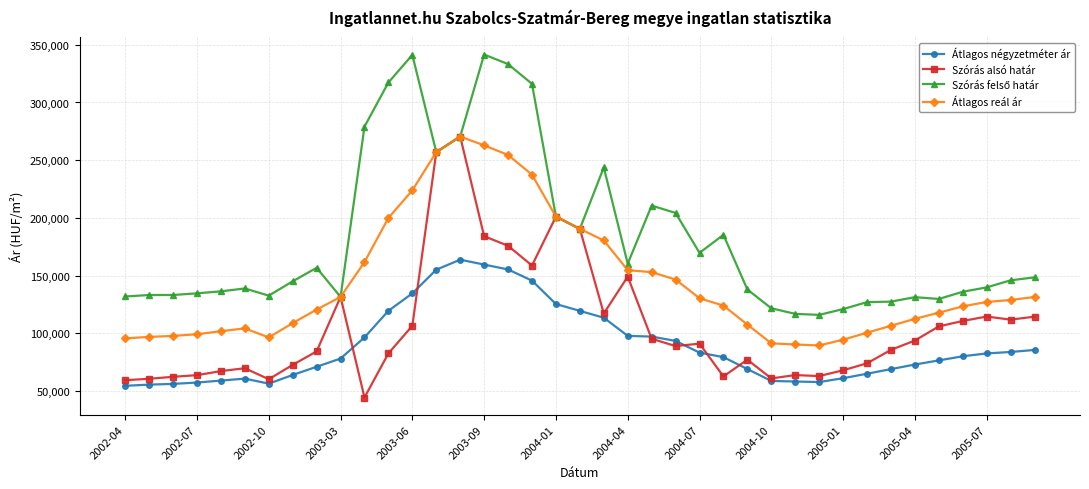

What is the value of the Átlagos reál ár point at the 20th from the left?

190486